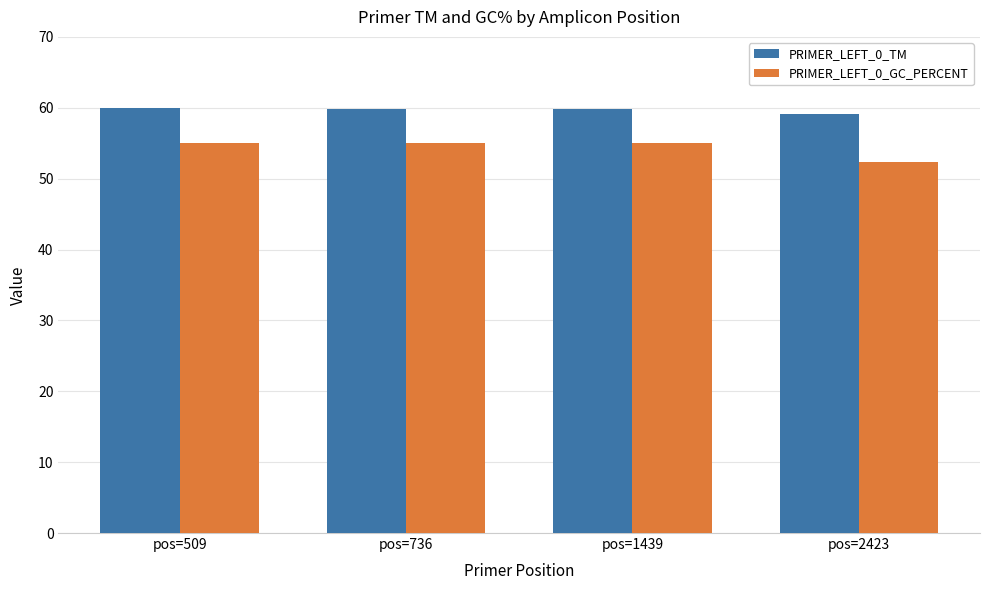

Which label corresponds to the smallest value in the chart?

pos=2423